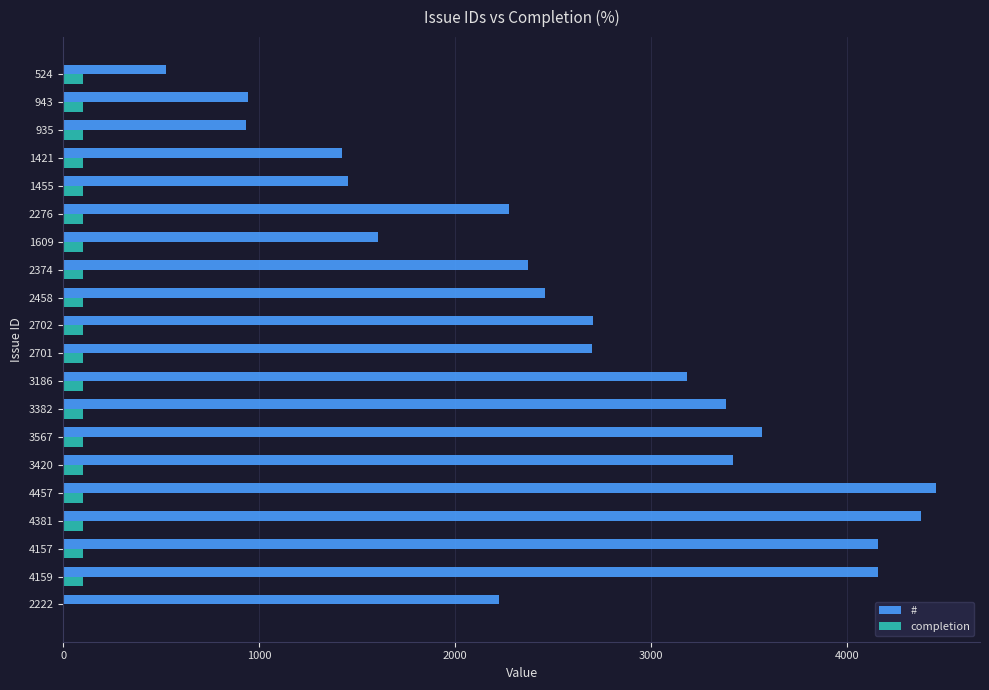

True or false: # has a value of 885 at 524.

False